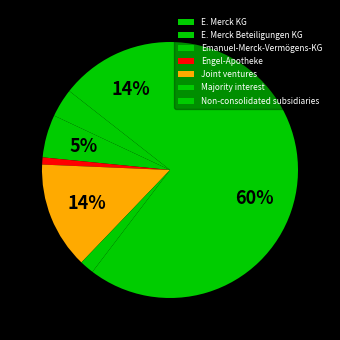

What is the change in value from Engel-Apotheke to Majority interest?

+0.1